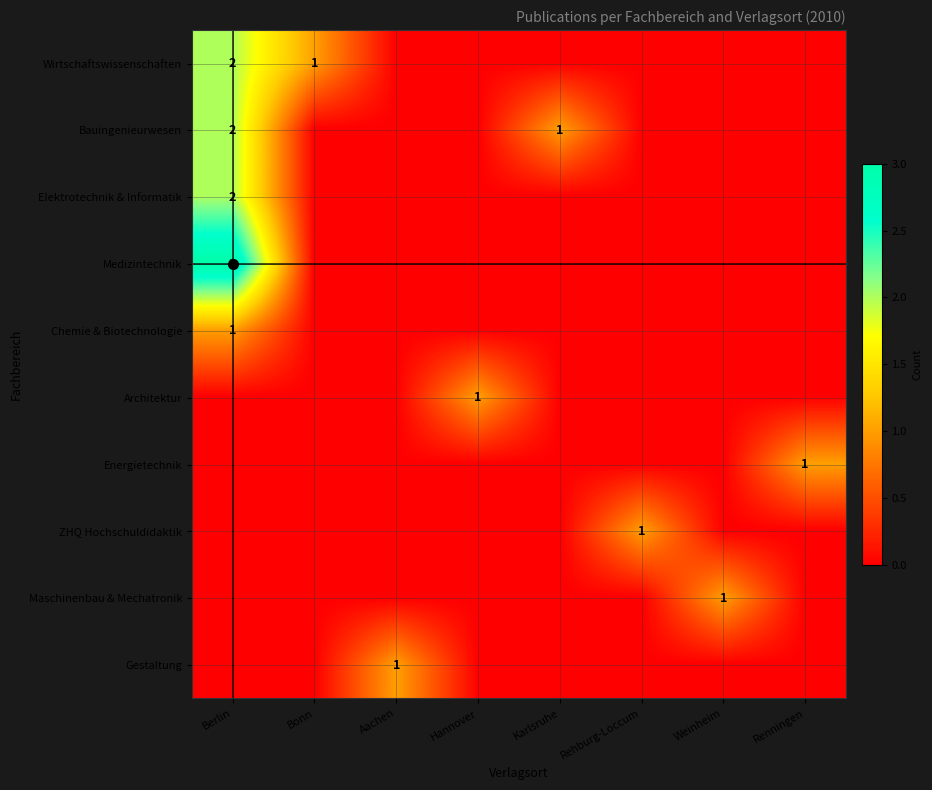

Is it true that ZHQ Hochschuldidaktik equals 0 at Weinheim?

True